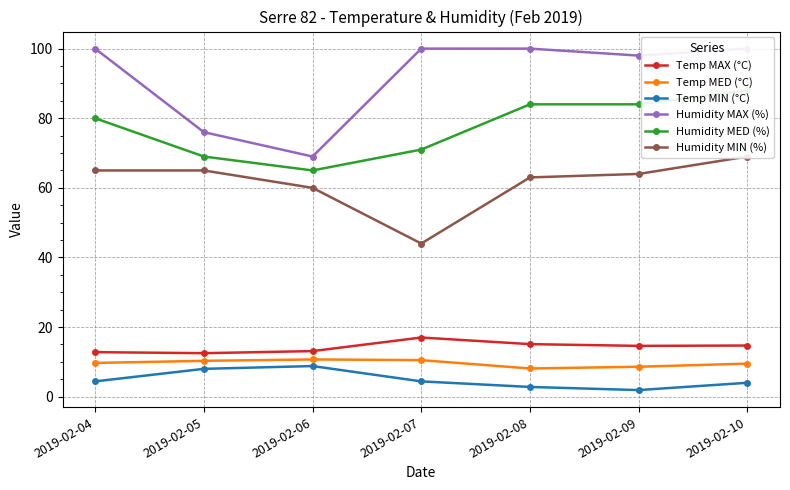

What are all the series names shown in the legend?

Temp MAX (°C), Temp MED (°C), Temp MIN (°C), Humidity MAX (%), Humidity MED (%), Humidity MIN (%)